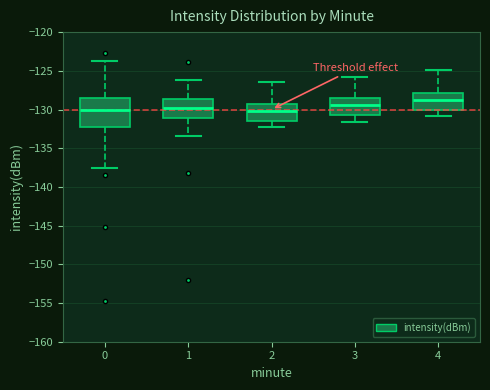

Reading left to right, transcribe this box plot: for each box, give where its median line is, the range the box spans, and where its two whiskers end, as read against the y-axis. The values are not printed on the chart, so give them approximately, as read against the axis.

0: median -130.0, box -132.5 to -128.5, whiskers -137.5 to -123.5
1: median -130.0, box -131.0 to -128.5, whiskers -133.5 to -126.0
2: median -130.0, box -131.5 to -129.0, whiskers -132.5 to -126.5
3: median -129.5, box -130.5 to -128.5, whiskers -131.5 to -126.0
4: median -128.5, box -130.0 to -128.0, whiskers -131.0 to -125.0